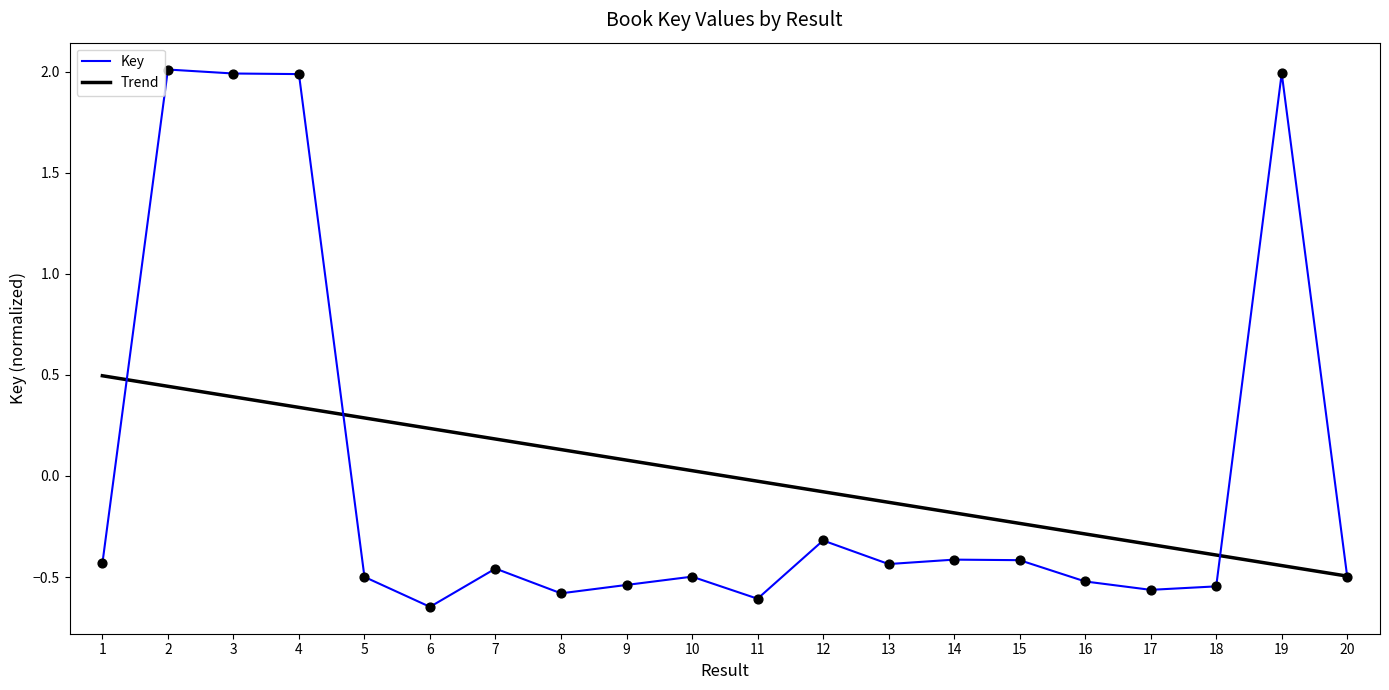

Which series has the largest range (max minus min)?

Key